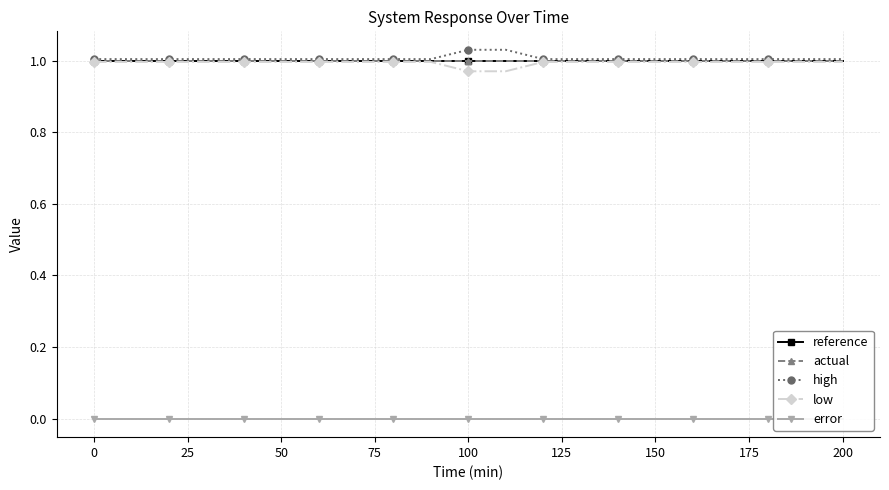

Is it true that error equals 0.0 at 50?

True